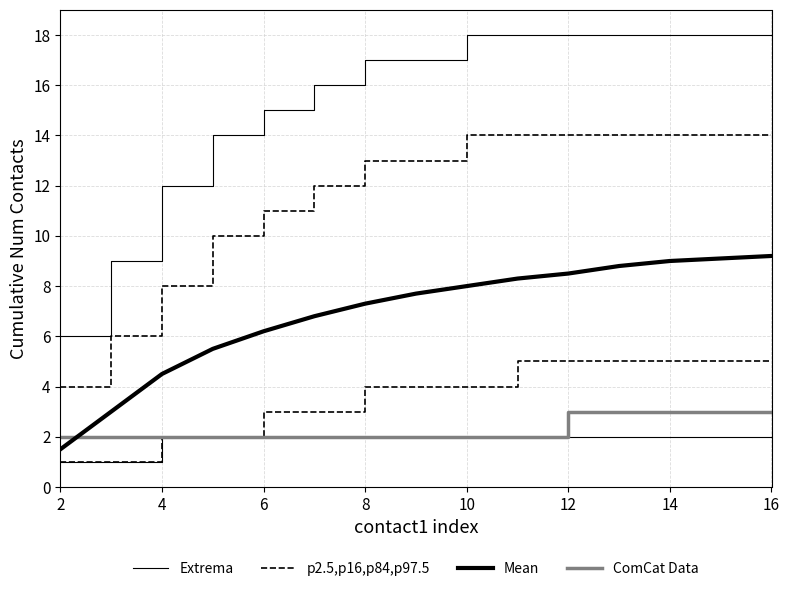

Is it true that Mean equals 13.9 at 16?

False